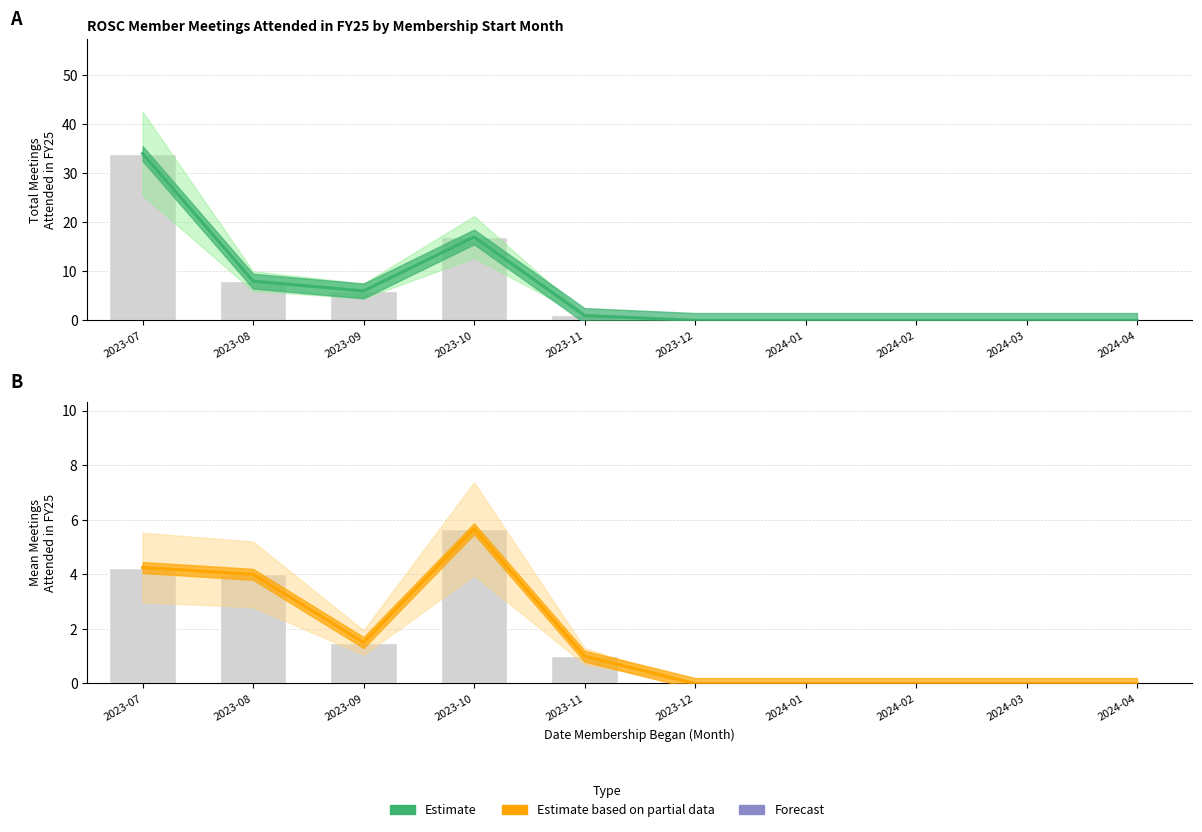

Which category has the lowest value in the Estimate series?

2023-12